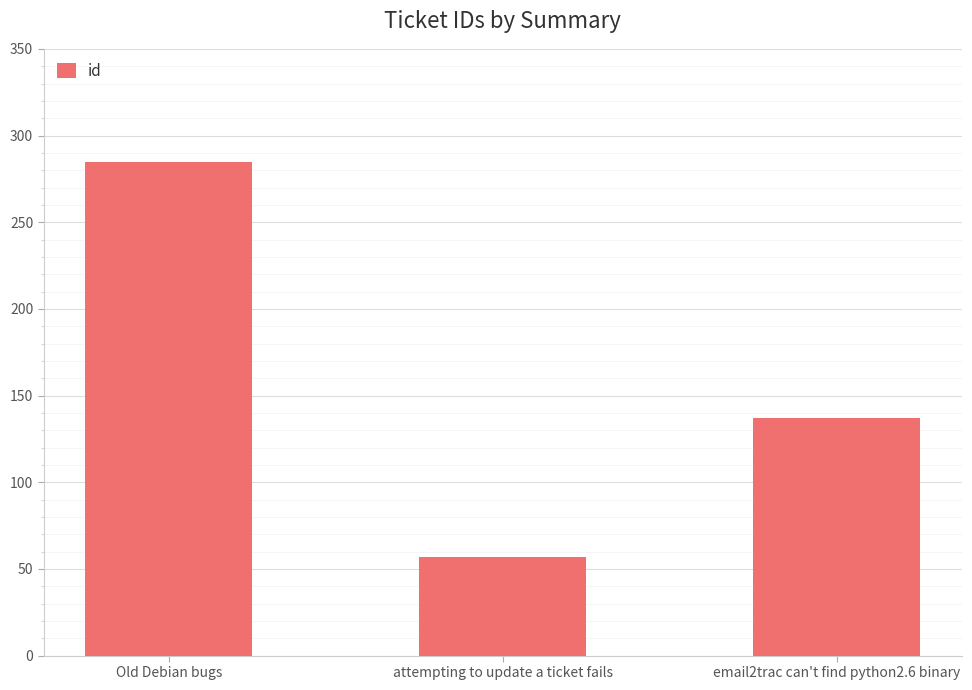

What value does the data have at Old Debian bugs, to the nearest 5?

285